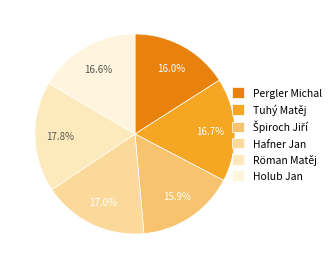

To the nearest percent, what portion does Špiroch Jiří represent?

16%